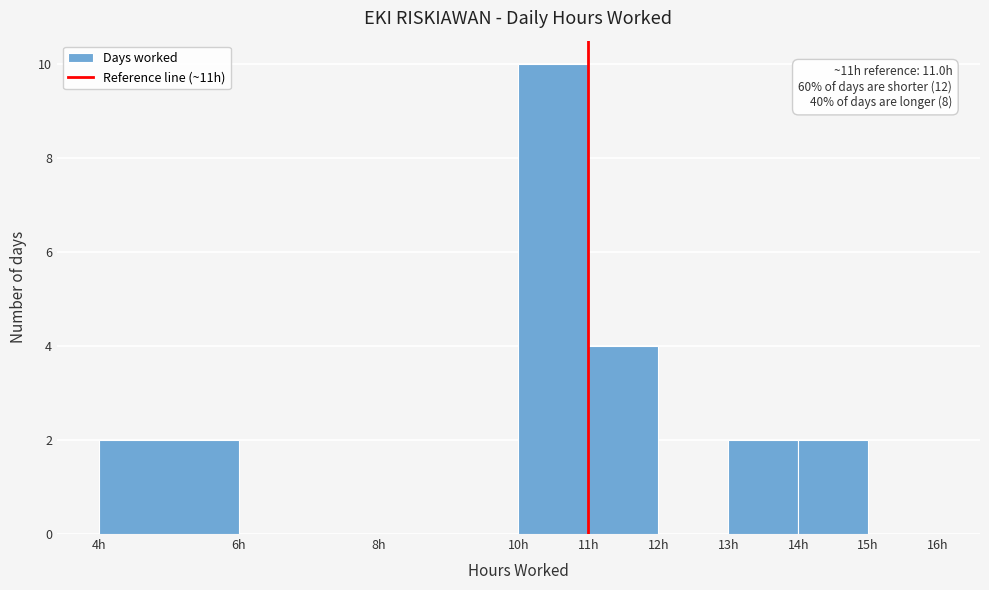

Which range on the x-axis has the tallest bar?

10 to 11